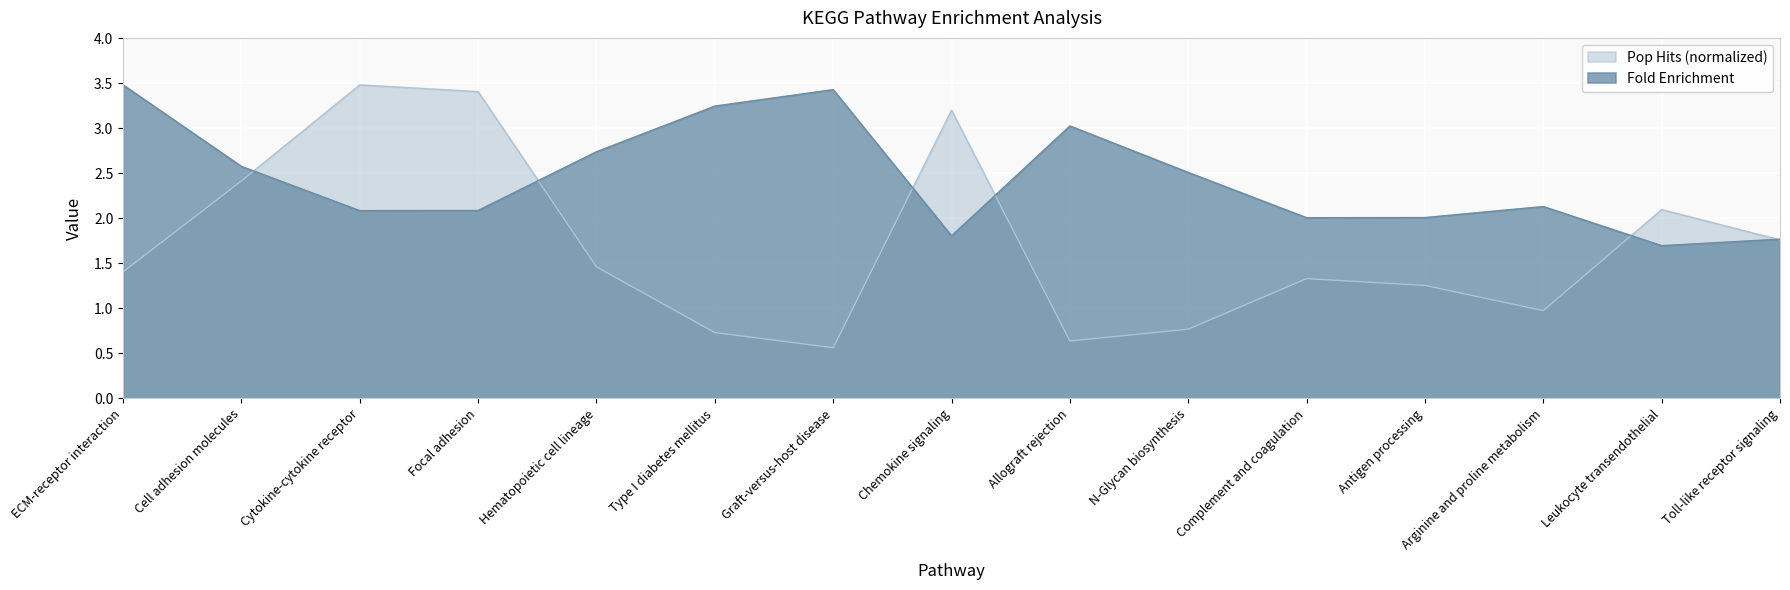

What is the difference between the Pop Hits values at Hematopoietic cell lineage and Antigen processing?

0.2